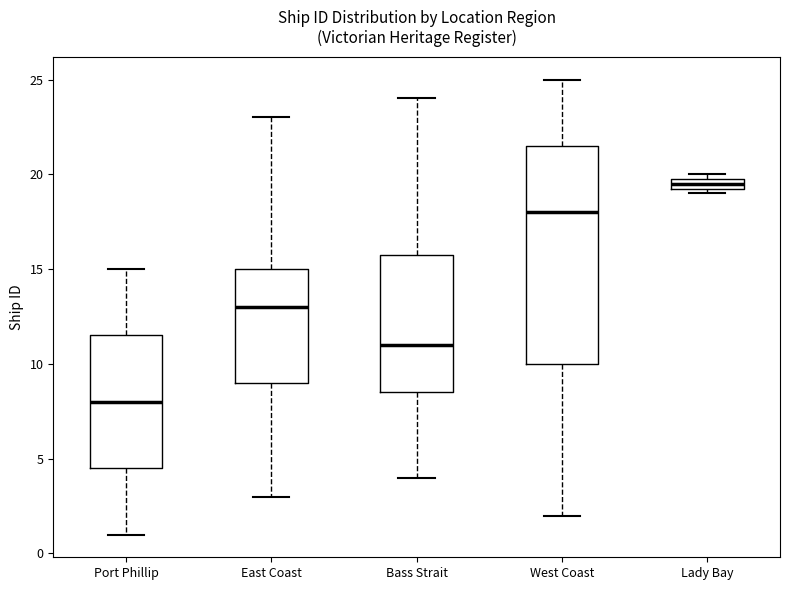

Comparing the boxes themselves (not the whiskers), which one is the tallest?

West Coast